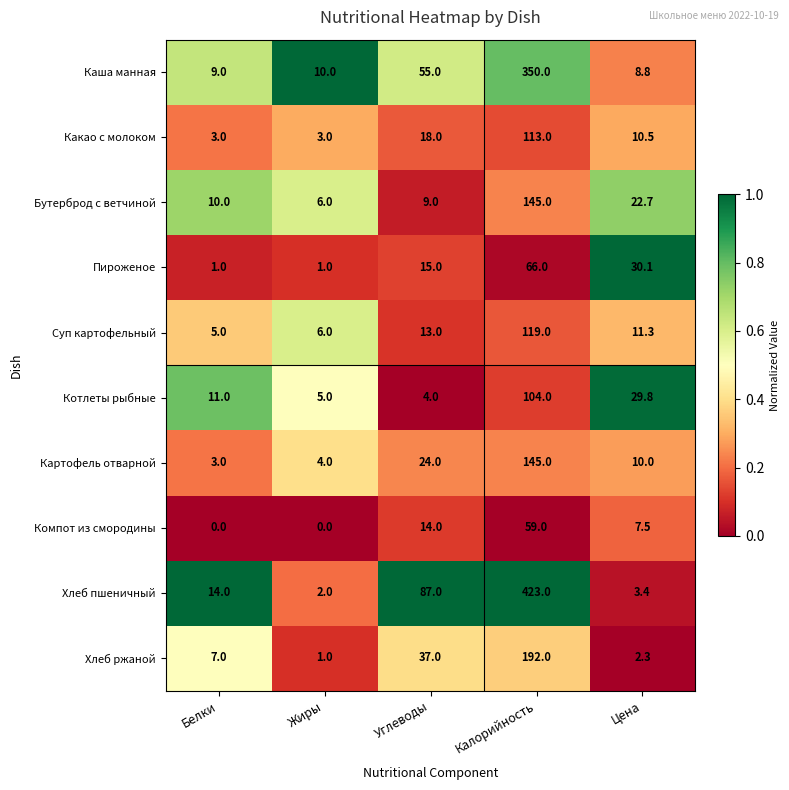

The value of Компот из смородины at Белки is 0.0. True or false?

True